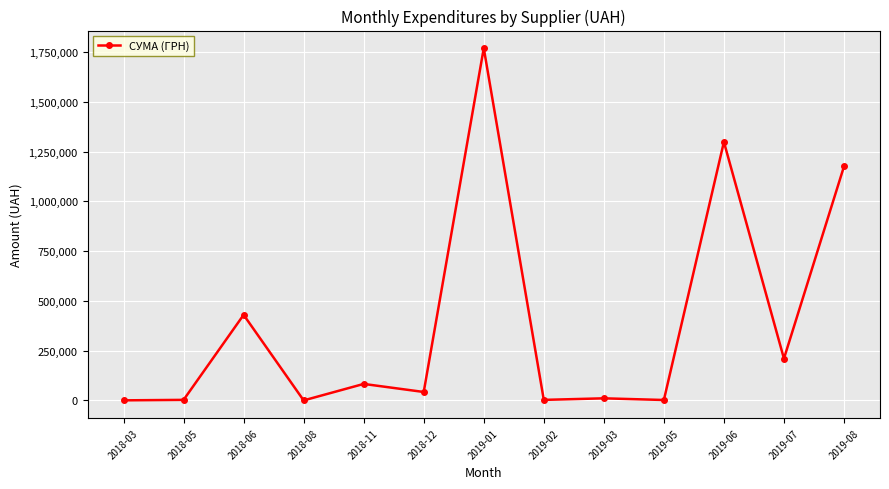

Count the number of categories in the chart.

13